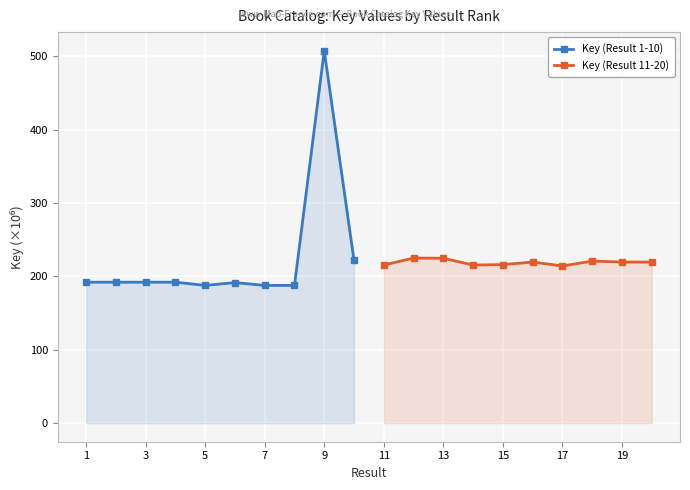

The value of Key (Result 1-10) at 3 is 298.3. True or false?

False